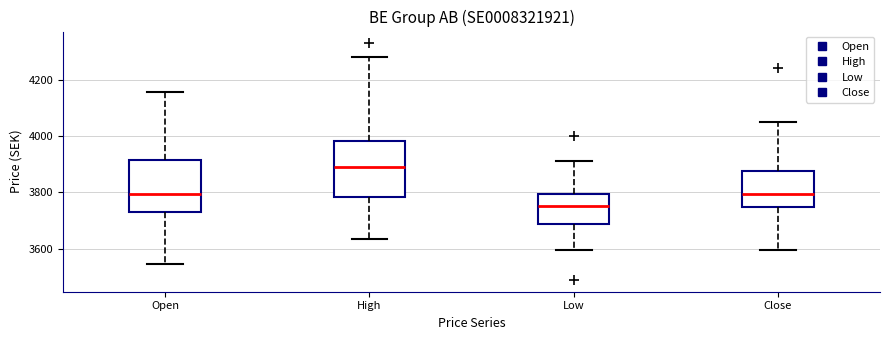

Reading left to right, transcribe this box plot: for each box, give where its median line is, the range the box spans, and where its two whiskers end, as read against the y-axis. The values are not printed on the chart, so give them approximately, as read against the axis.

Open: median 3800, box 3720 to 3920, whiskers 3540 to 4160
High: median 3880, box 3780 to 3980, whiskers 3640 to 4280
Low: median 3760, box 3680 to 3800, whiskers 3600 to 3920
Close: median 3800, box 3740 to 3880, whiskers 3600 to 4060